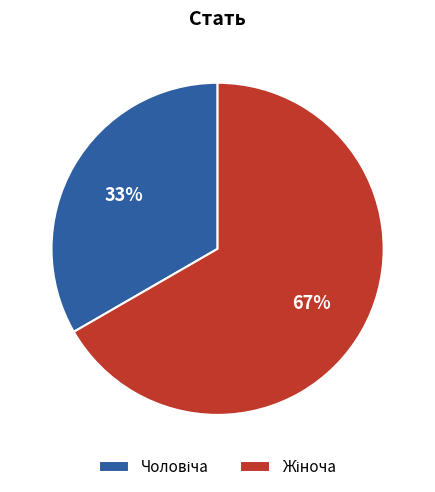

Does any single category account for the majority?

Yes